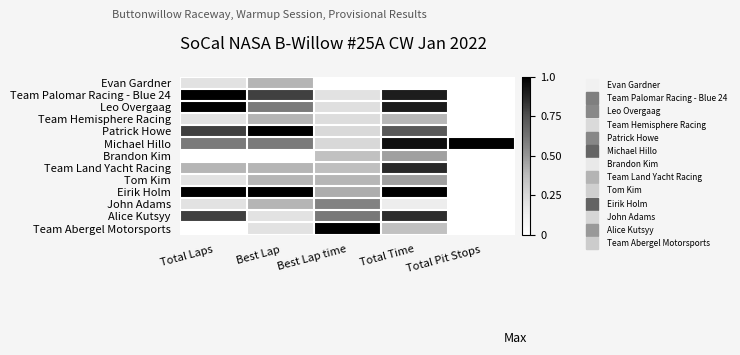

What is the maximum value shown in the chart?

1.0